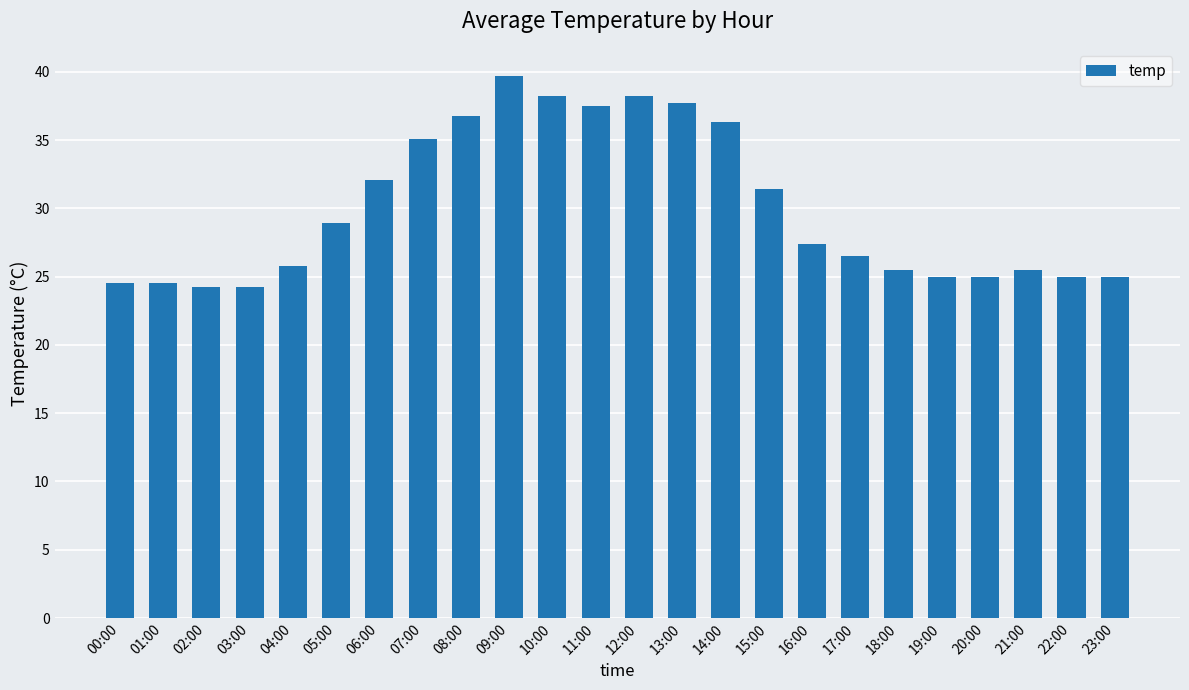

Between 02:00 and 13:00, which is larger?

13:00